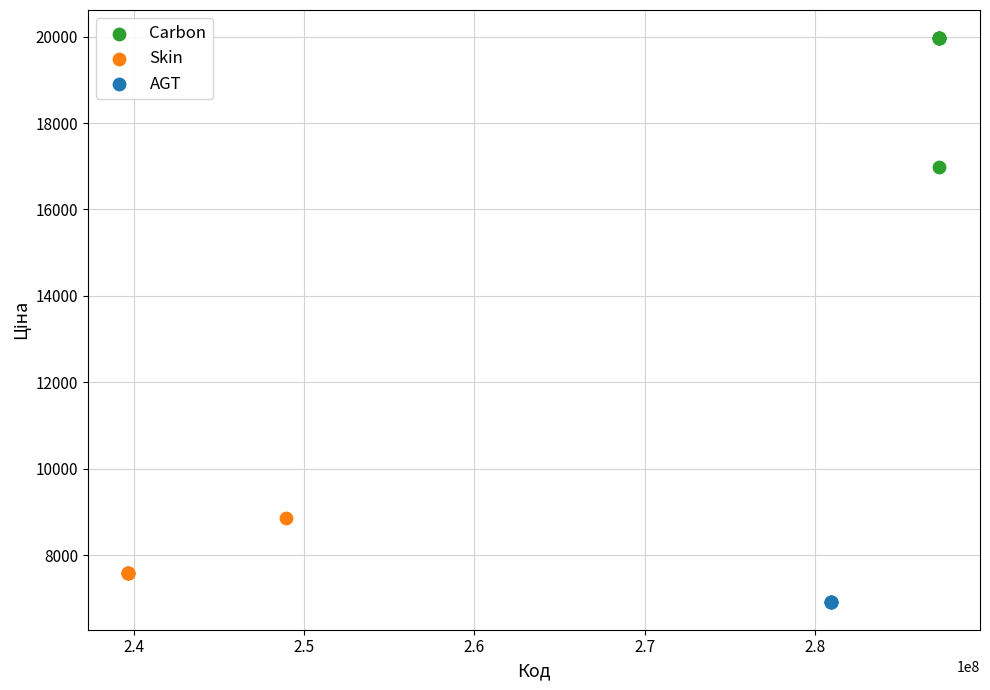

Which series contains the lowest Y value?

AGT